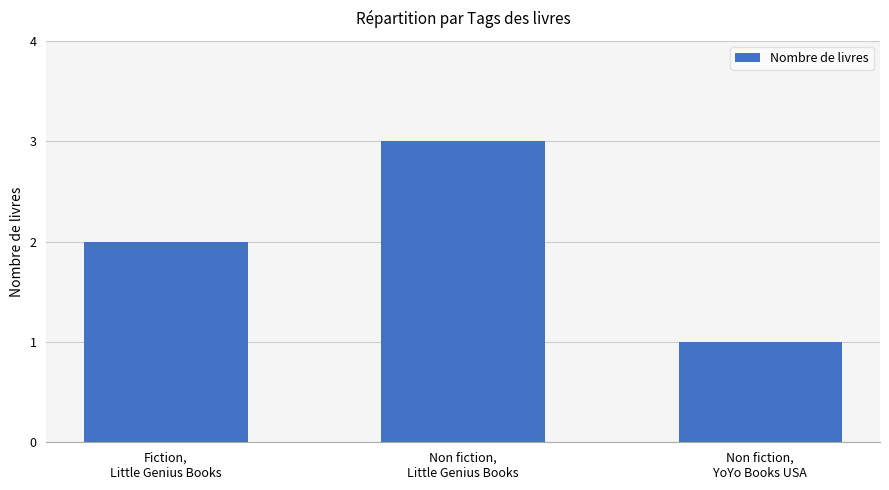

What is the change in value from Fiction,
Little Genius Books to Non fiction,
Little Genius Books?

+1